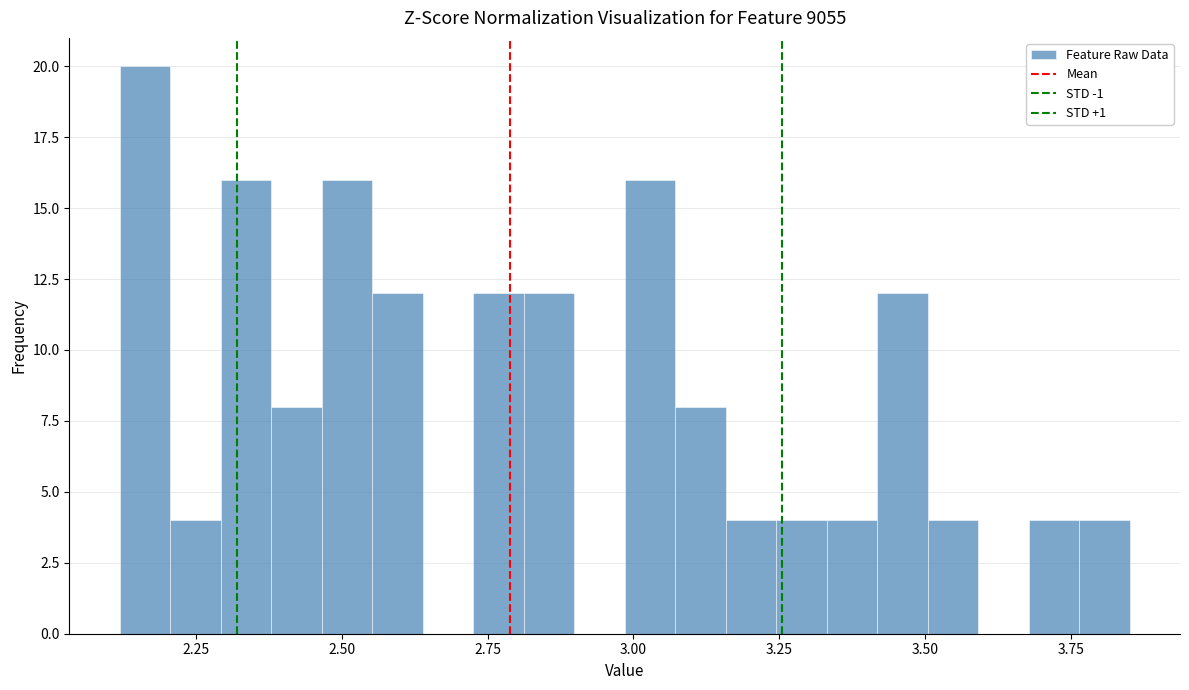

Read against the x-axis, roughly where is the centre of the tallest bar?

2.15